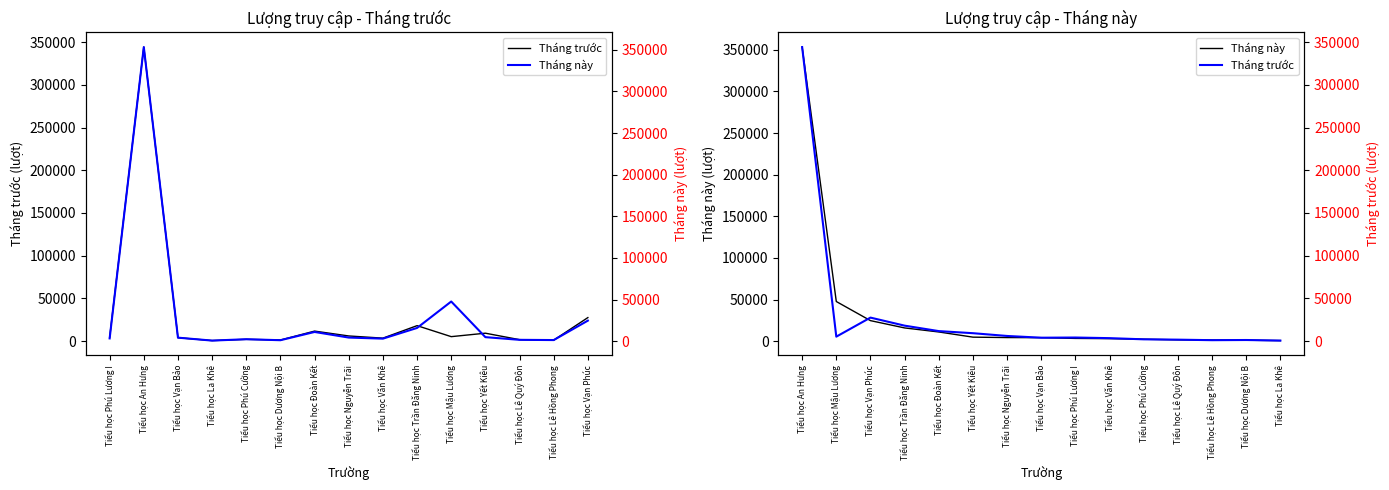

Reading left to right, what are all the values shown in this chart?

Tháng trước: 344096	5341	27627	18205	11829	9382	6139	4102	4310	3589	2211	1819	1209	1407	725
Tháng này: 3386	353237	4294	765	2408	1224	11132	4403	3108	15967	47693	4904	1681	1401	24741